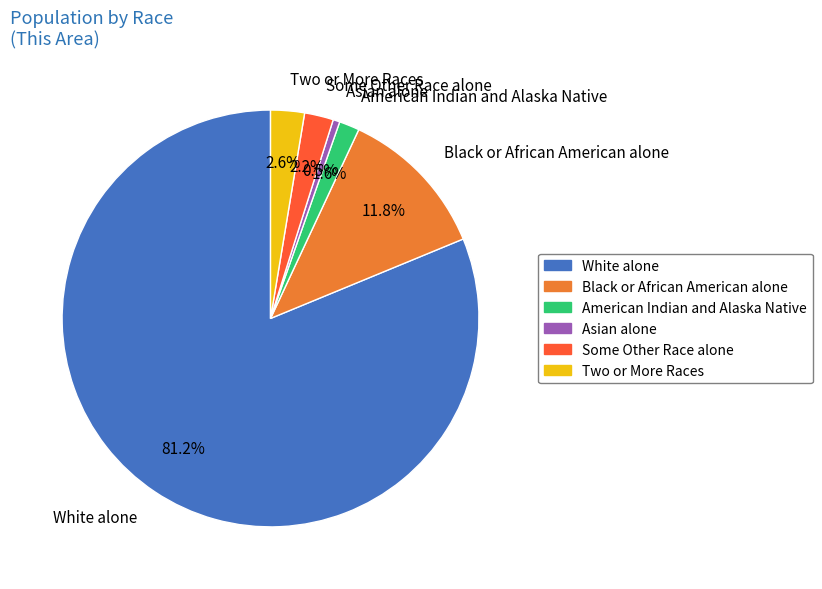

How many slices are in this pie chart?

6